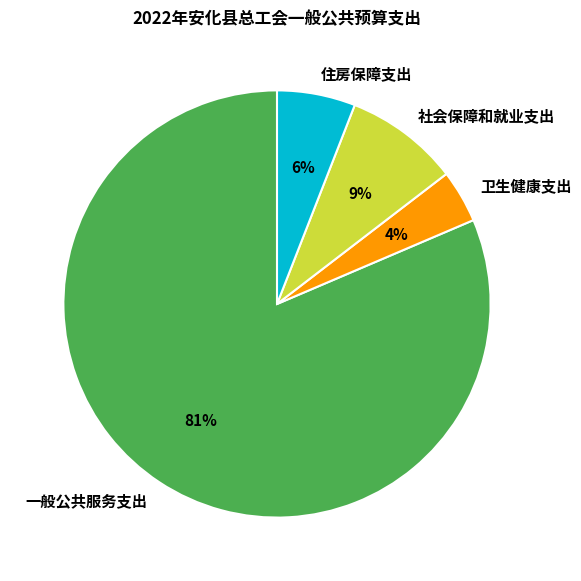

Which slice is the largest?

一般公共服务支出